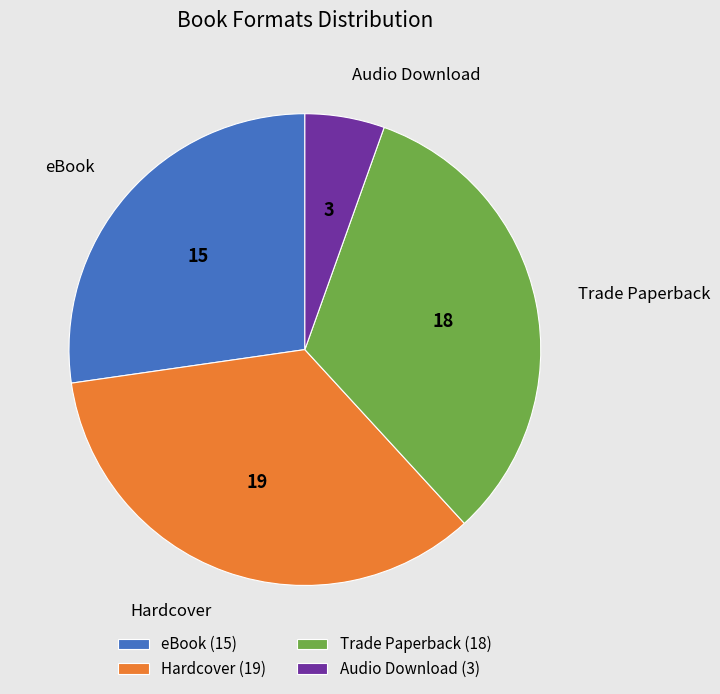

Rank the categories by value from lowest to highest.

Audio Download, eBook, Trade Paperback, Hardcover